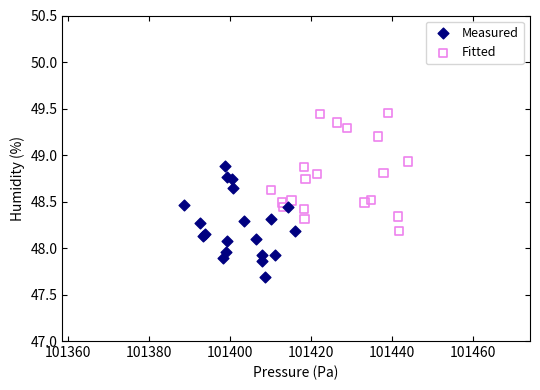

Which series reaches the maximum Y coordinate?

Fitted